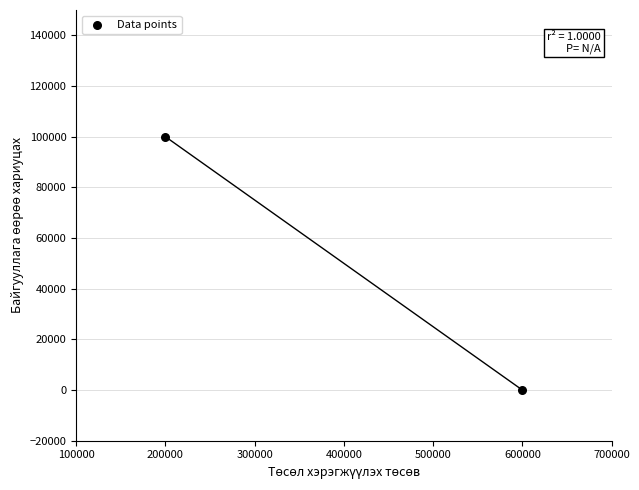

What is the average X value?

400000